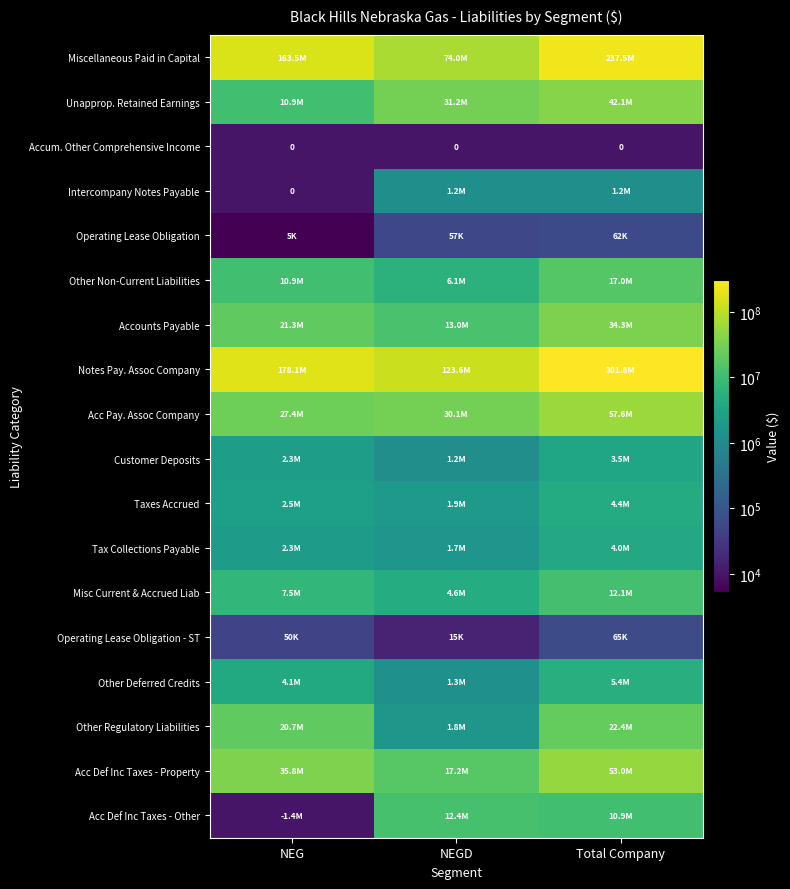

Is it true that Customer Deposits equals 4179154.2 at NEG?

False